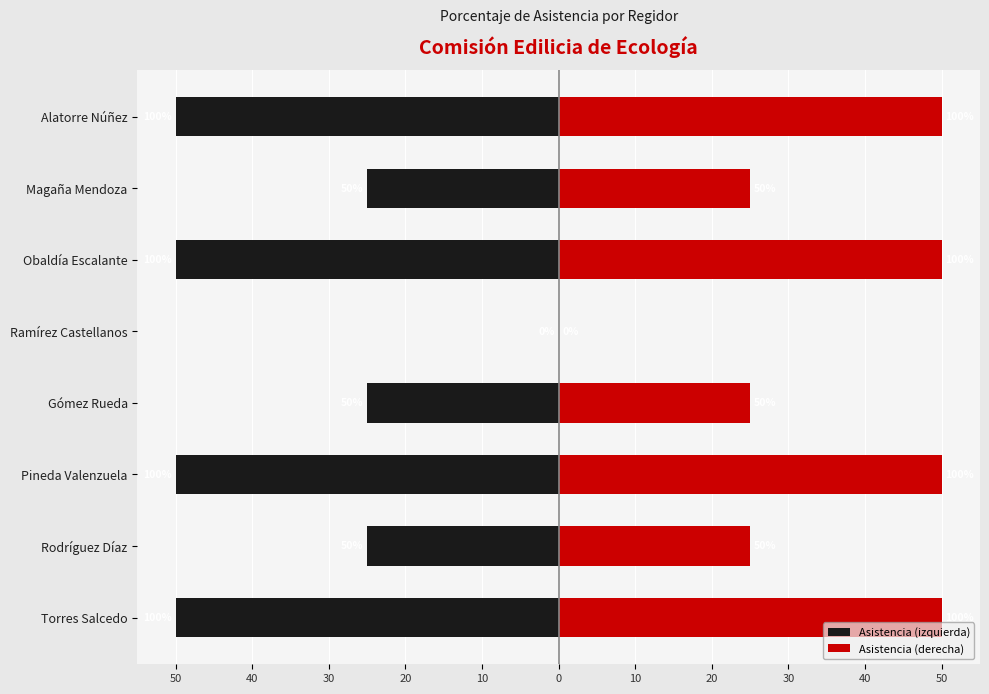

Are the bars horizontal?

Yes